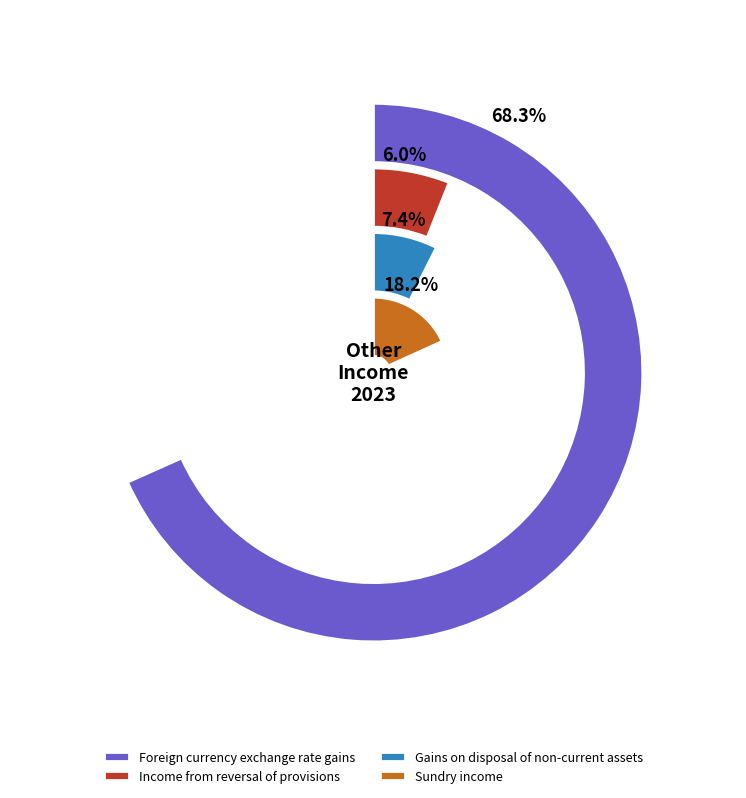

Rank the categories by value from highest to lowest.

Foreign currency exchange rate gains, Sundry income, Gains on disposal of non-current assets, Income from reversal of provisions